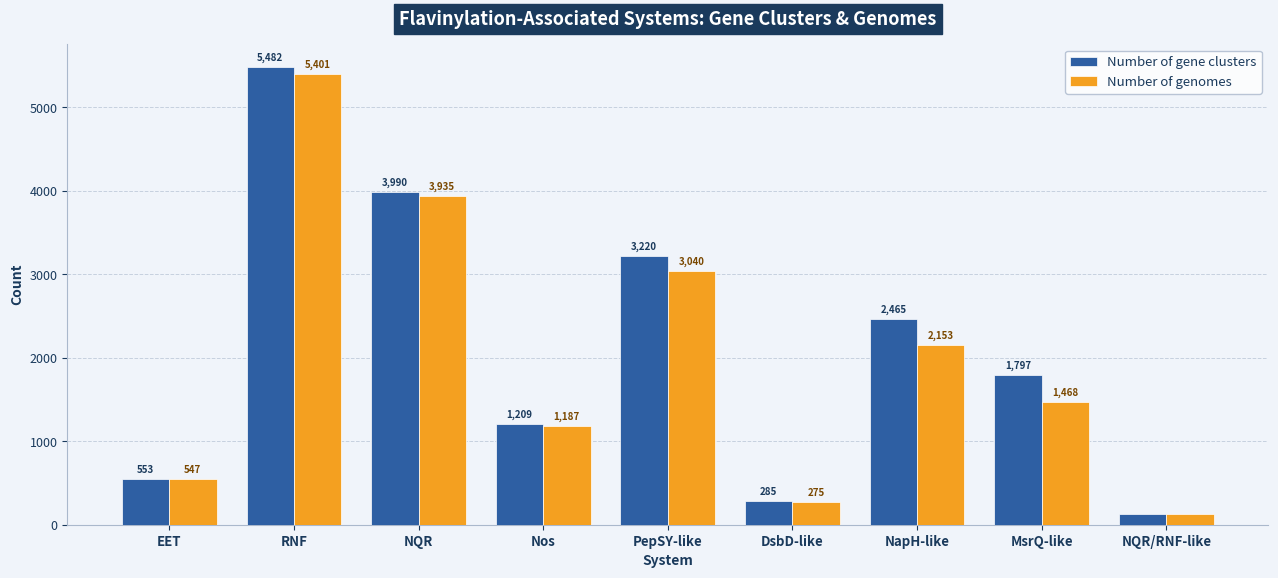

What is the total value across all series at Nos?

2396